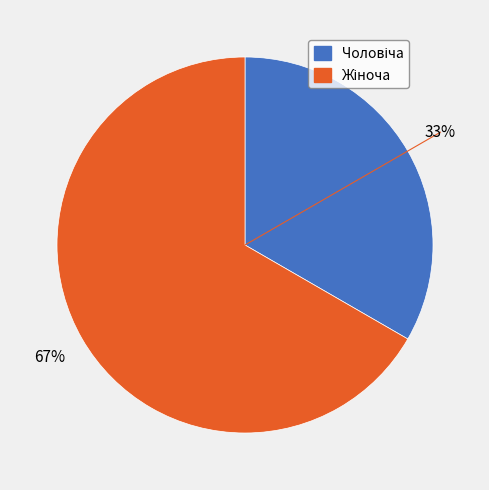

To the nearest percent, what is the average slice percentage?

50%